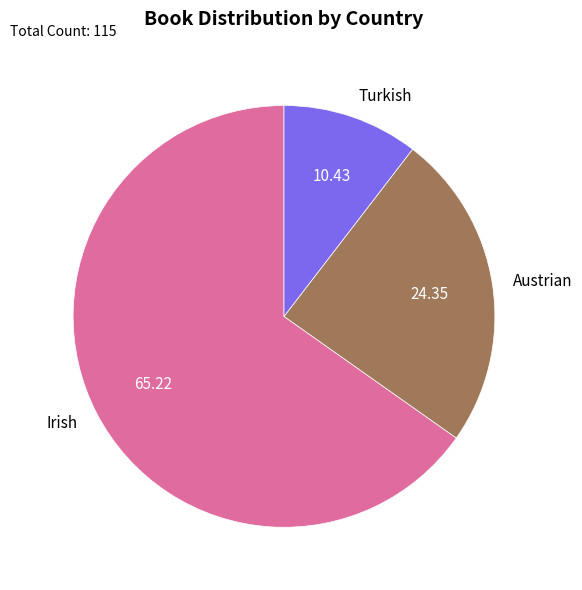

Is it true that Irish is 65% of the pie?

True